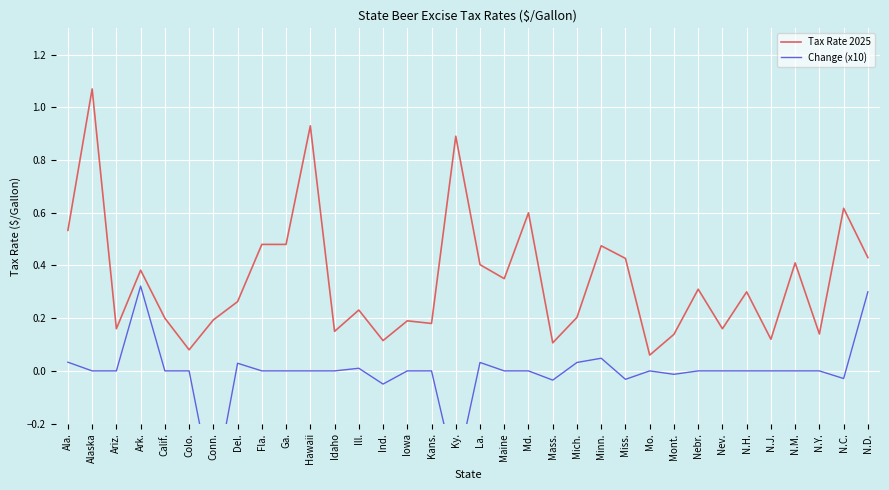

At which label does Tax Rate 2025 reach its minimum?

Mo.